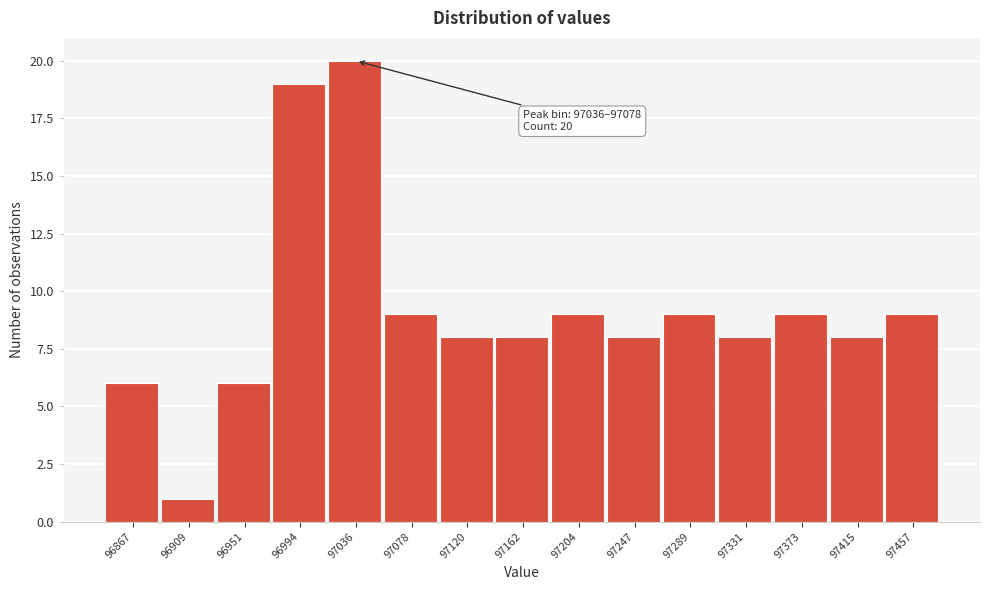

Reading left to right, what are all the values shown in this chart?

96867=6	96909=1	96951=6	96994=19	97036=20	97078=9	97120=8	97162=8	97204=9	97247=8	97289=9	97331=8	97373=9	97415=8	97457=9